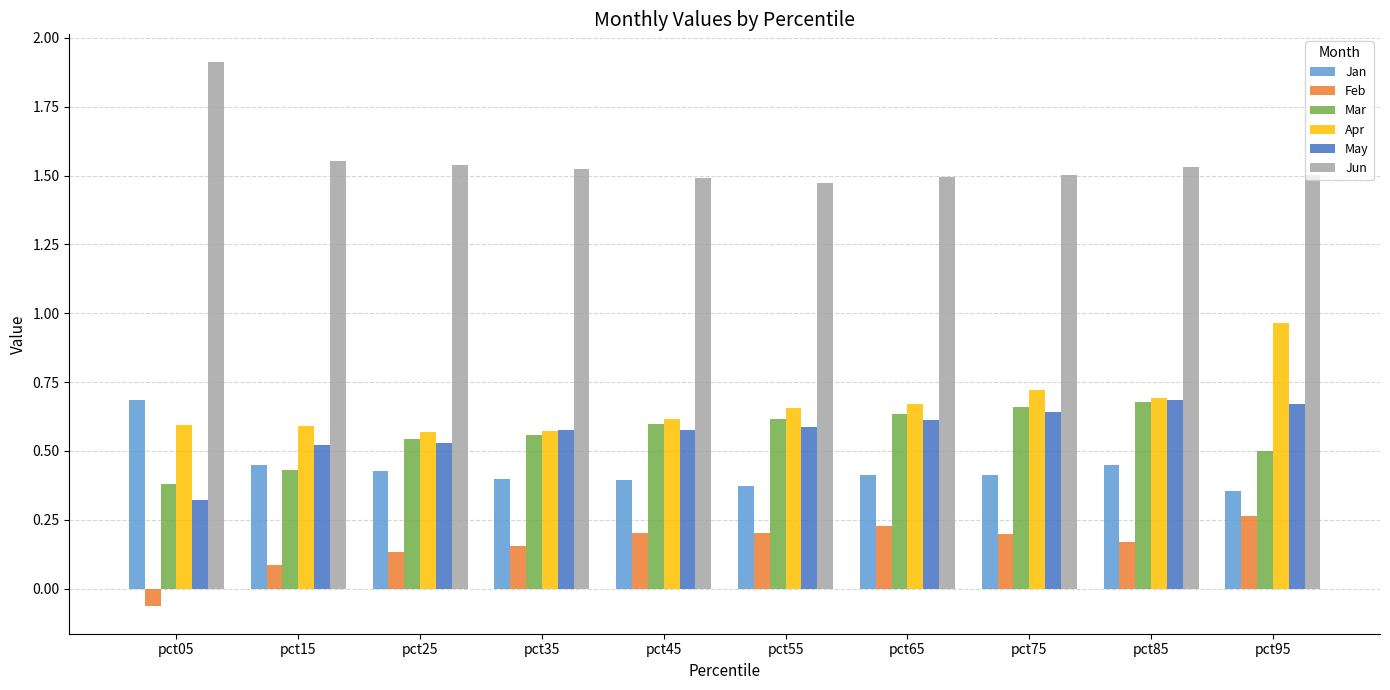

At which label is May closest to 0?

pct05